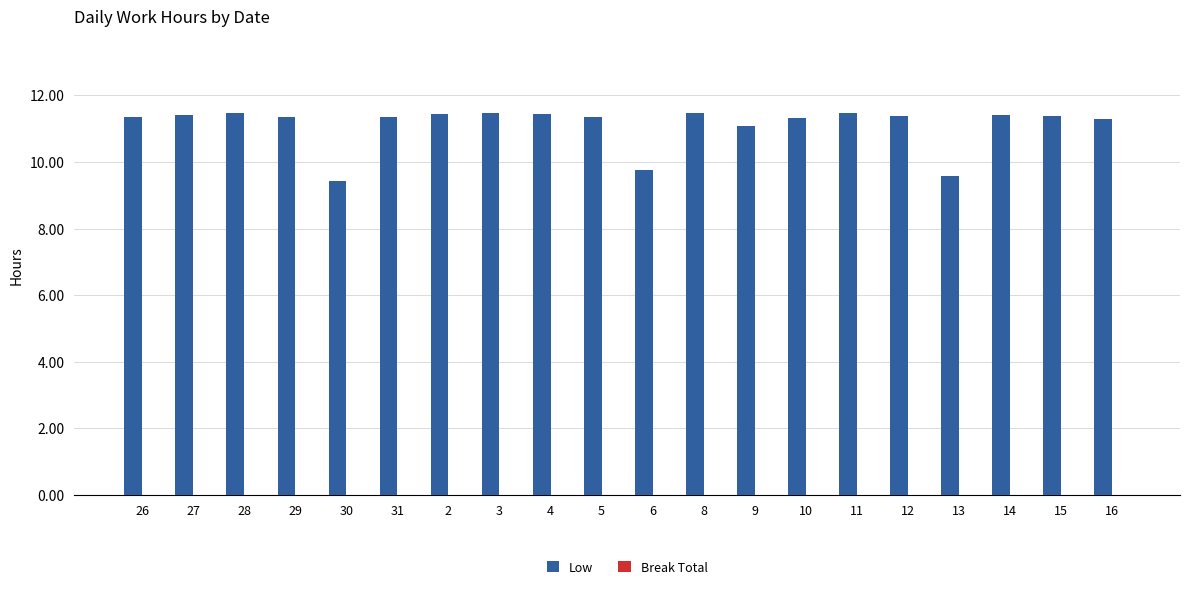

What is the label of the 17th bar from the left?

13